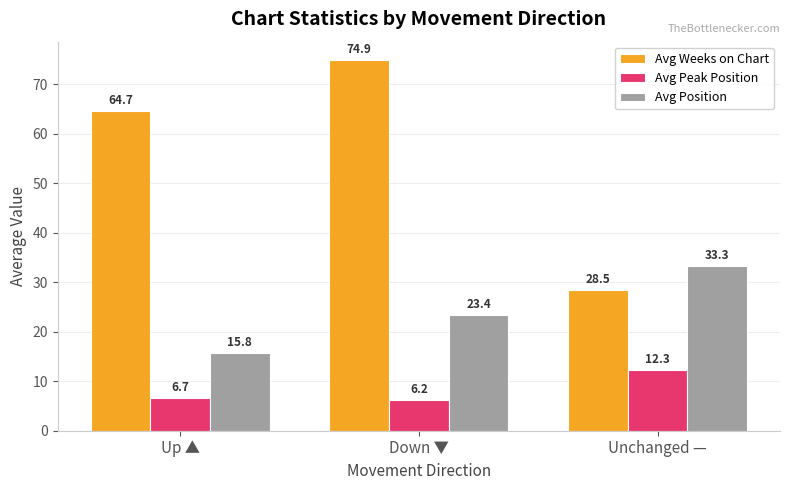

How many series are shown in this chart?

3